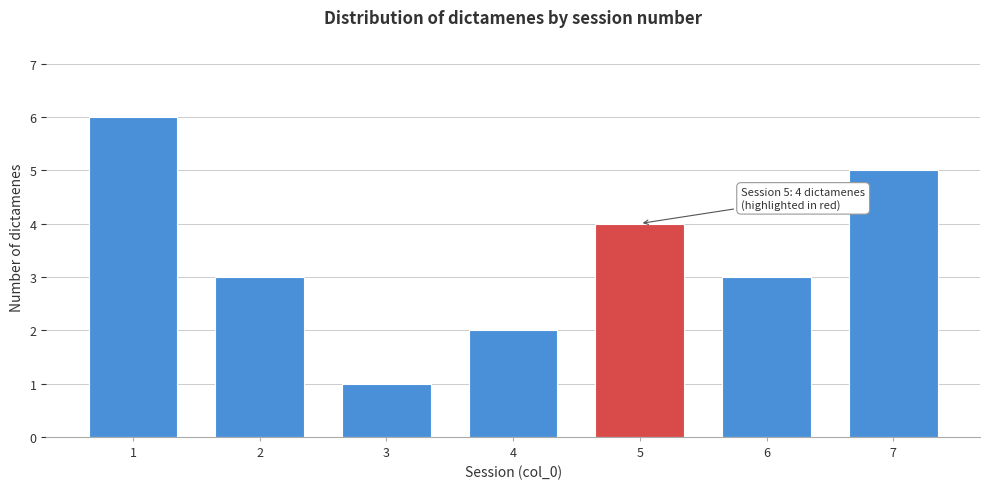

Reading left to right, transcribe all the data shown in this chart.

6	3	1	2	4	3	5